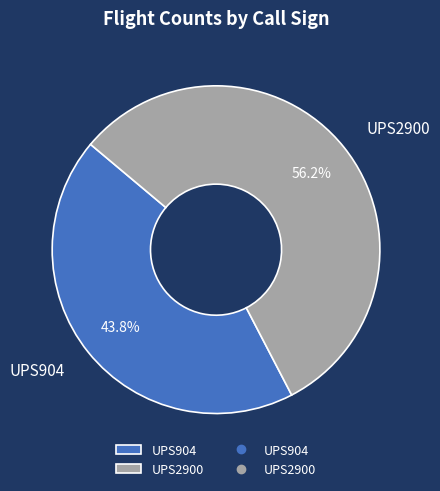

Which category has the biggest portion of the pie?

UPS2900